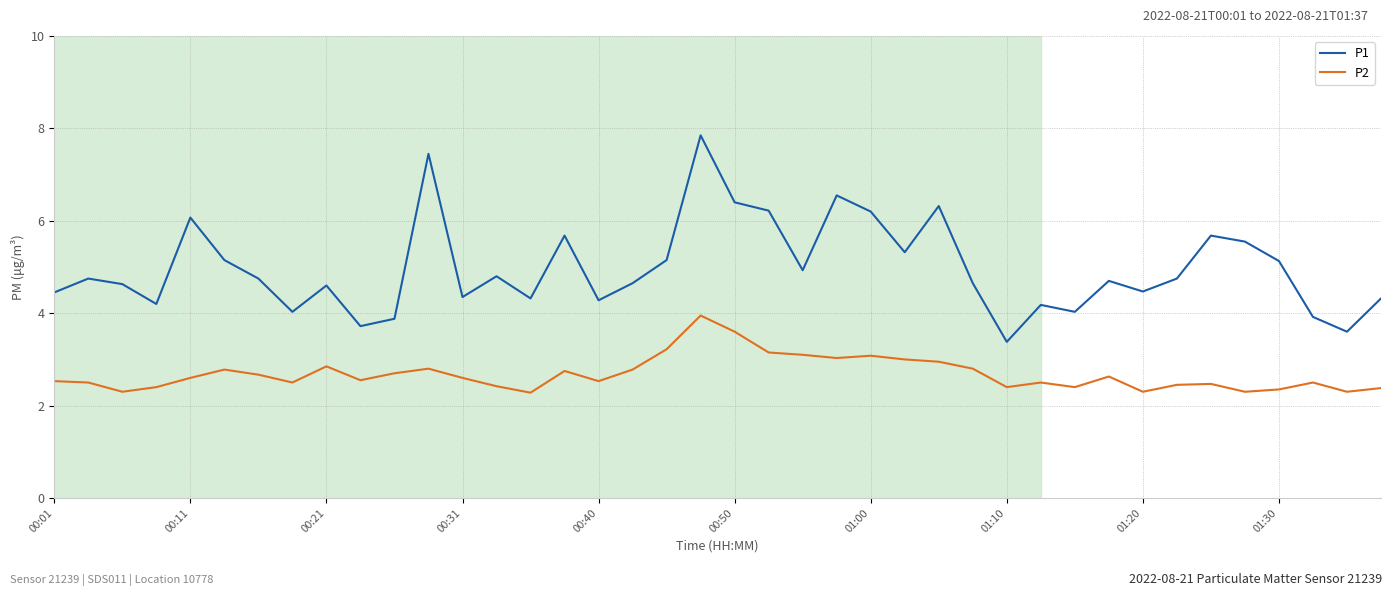

What is the smallest value displayed?

2.3